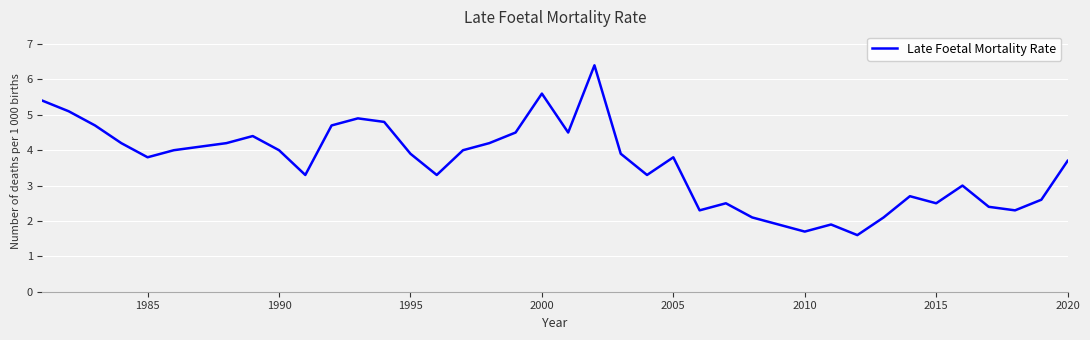

What is the smallest value displayed?

1.6